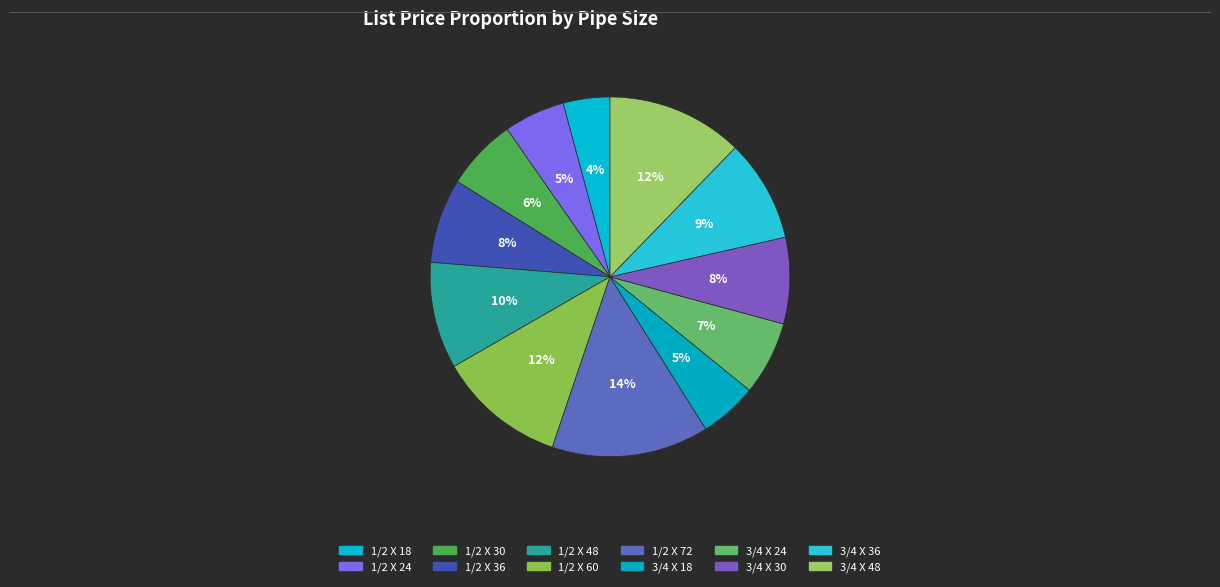

How many segments does this pie chart have?

12